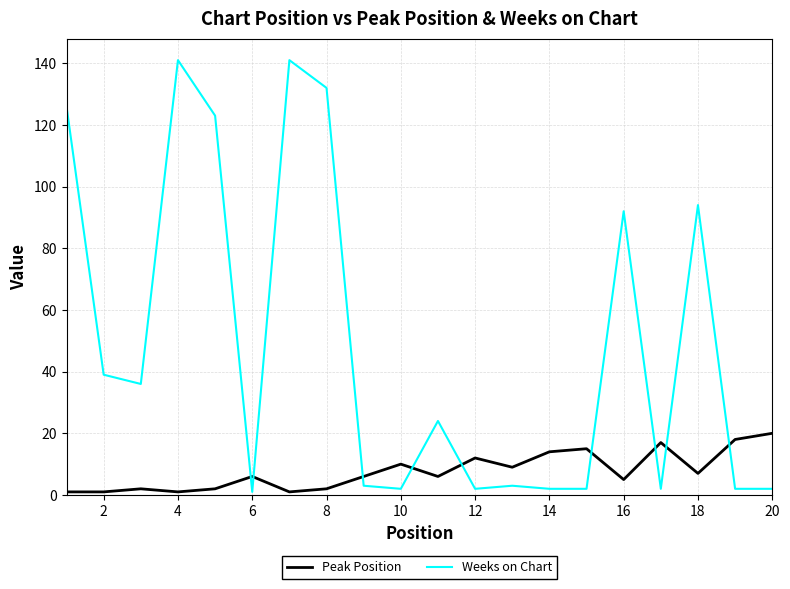

After their last crossing, which series has the higher values: Peak Position or Weeks on Chart?

Peak Position